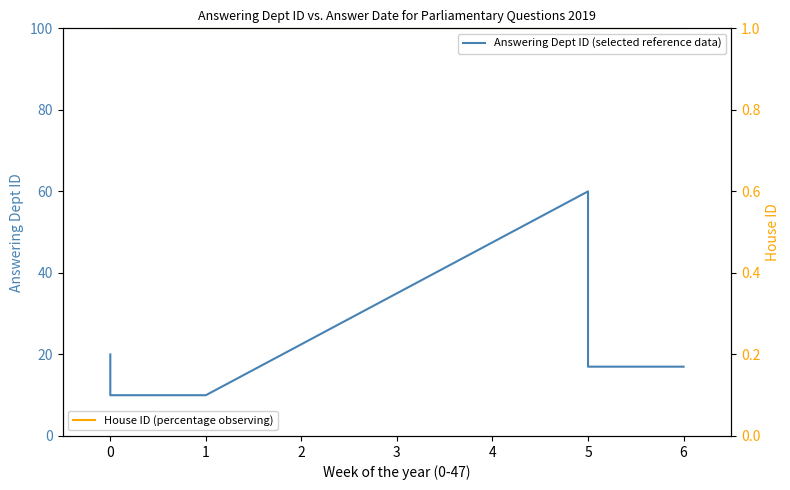

At how many categories does at least one series exceed 49?

1